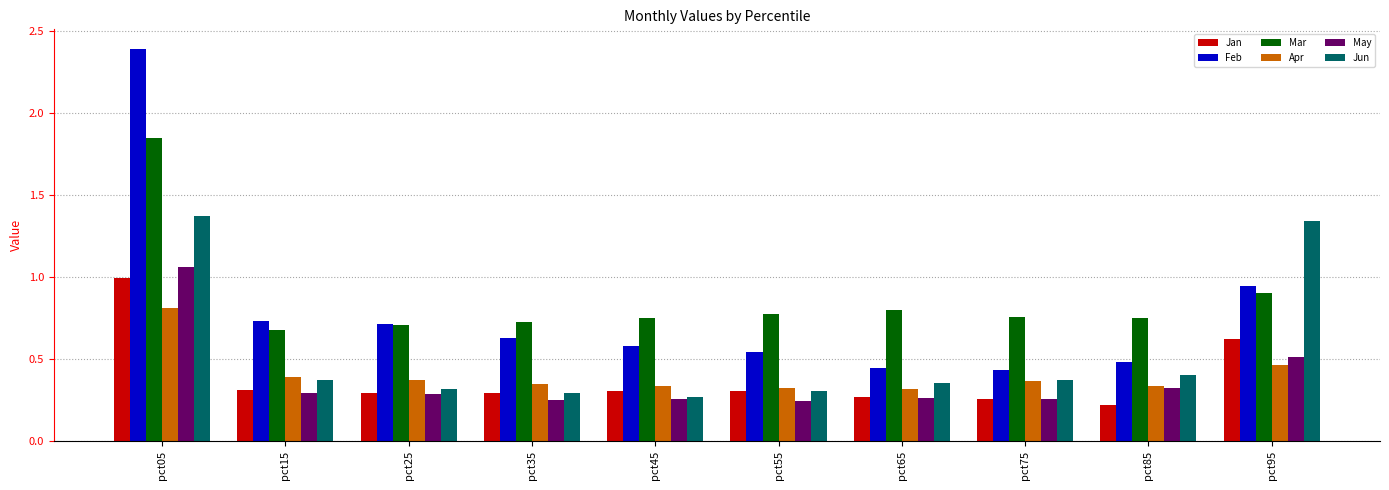

The Feb series shows 0.4 at pct65. True or false?

True